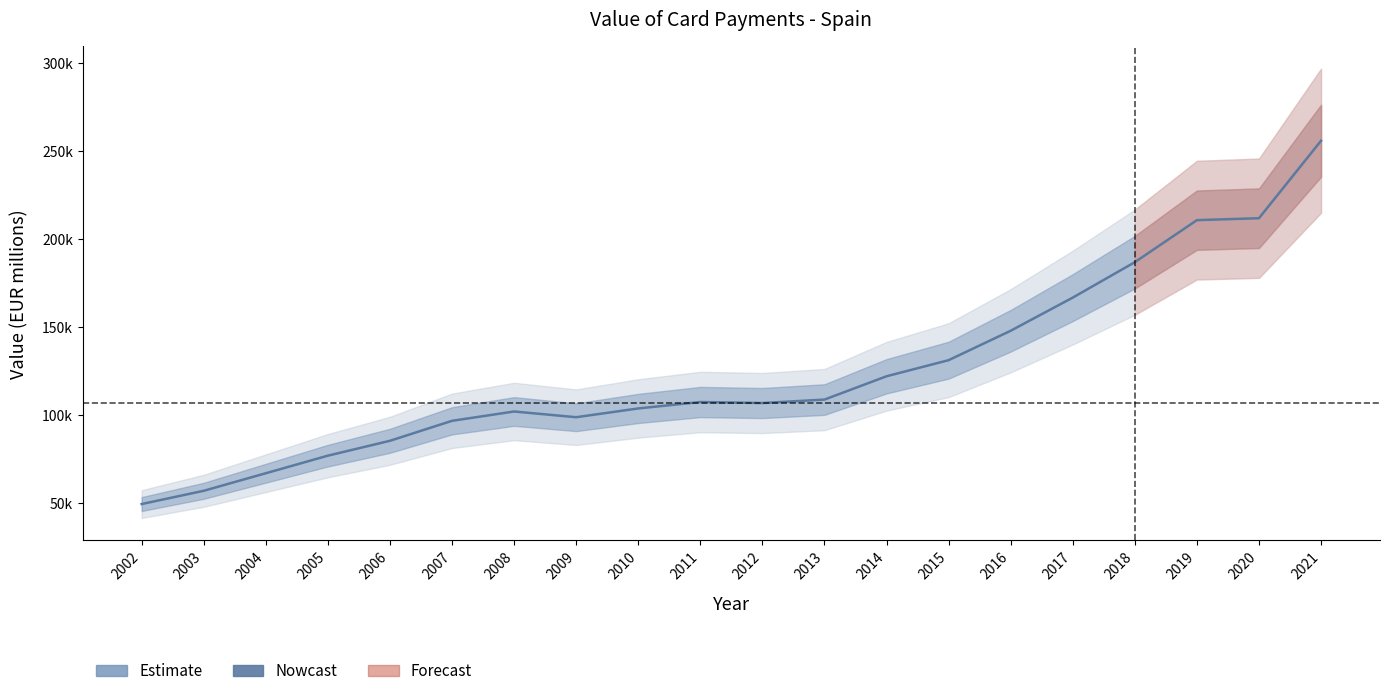

Rank the categories by value from lowest to highest.

2002, 2003, 2004, 2005, 2006, 2007, 2009, 2008, 2010, 2012, 2011, 2013, 2014, 2015, 2016, 2017, 2018, 2019, 2020, 2021